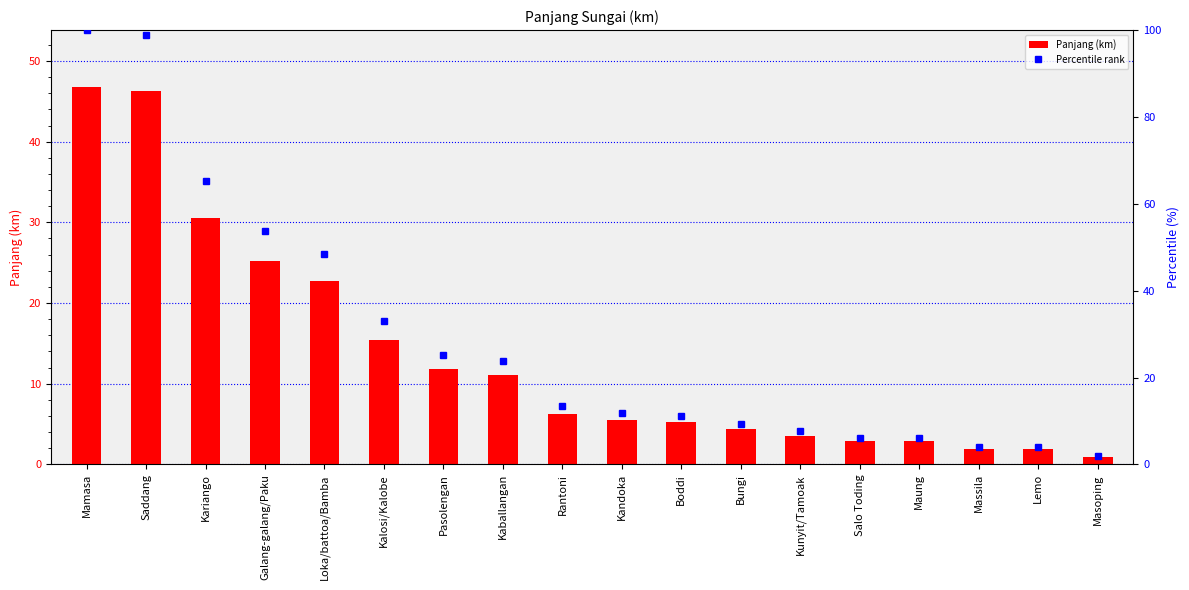

What is the difference between the maximum and second lowest values in the Panjang (km) series?

44.9